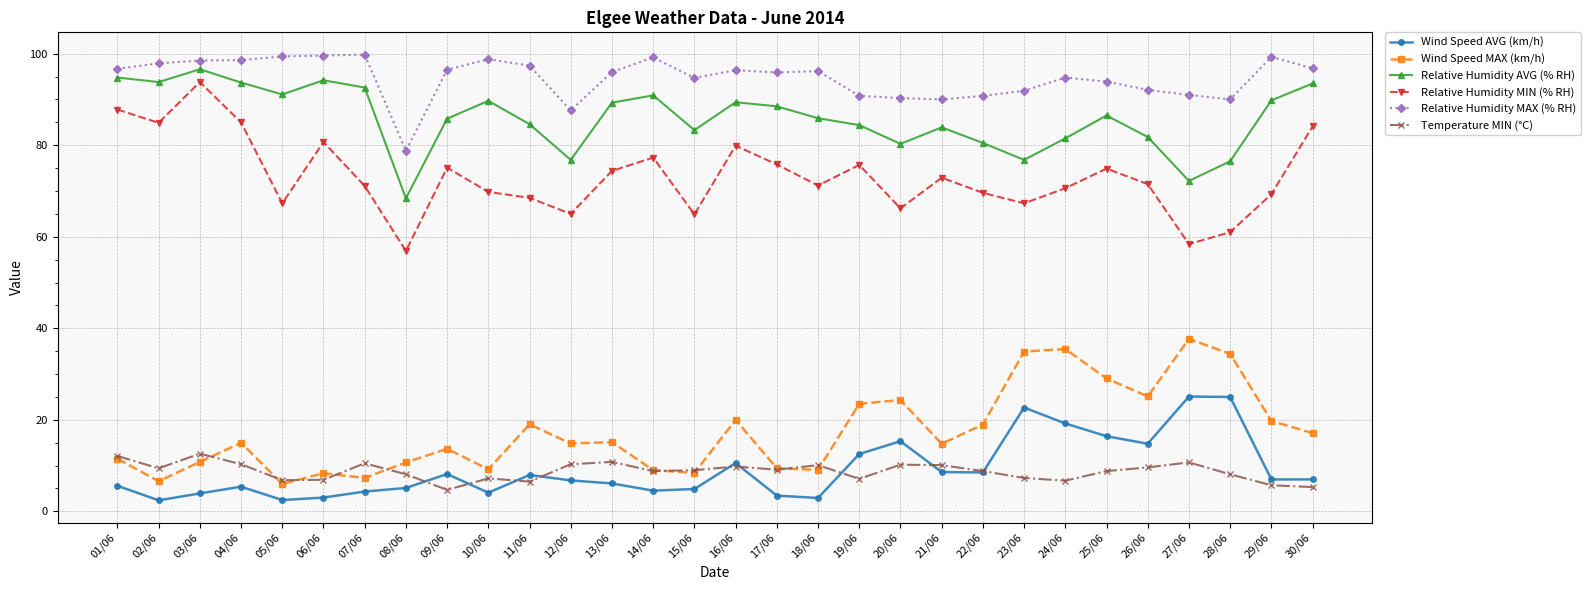

What position from the right is 13/06?

18